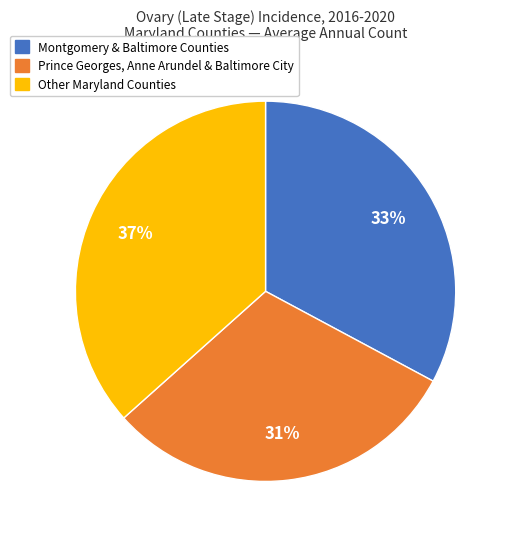

Is there any slice that represents more than half of the pie?

No